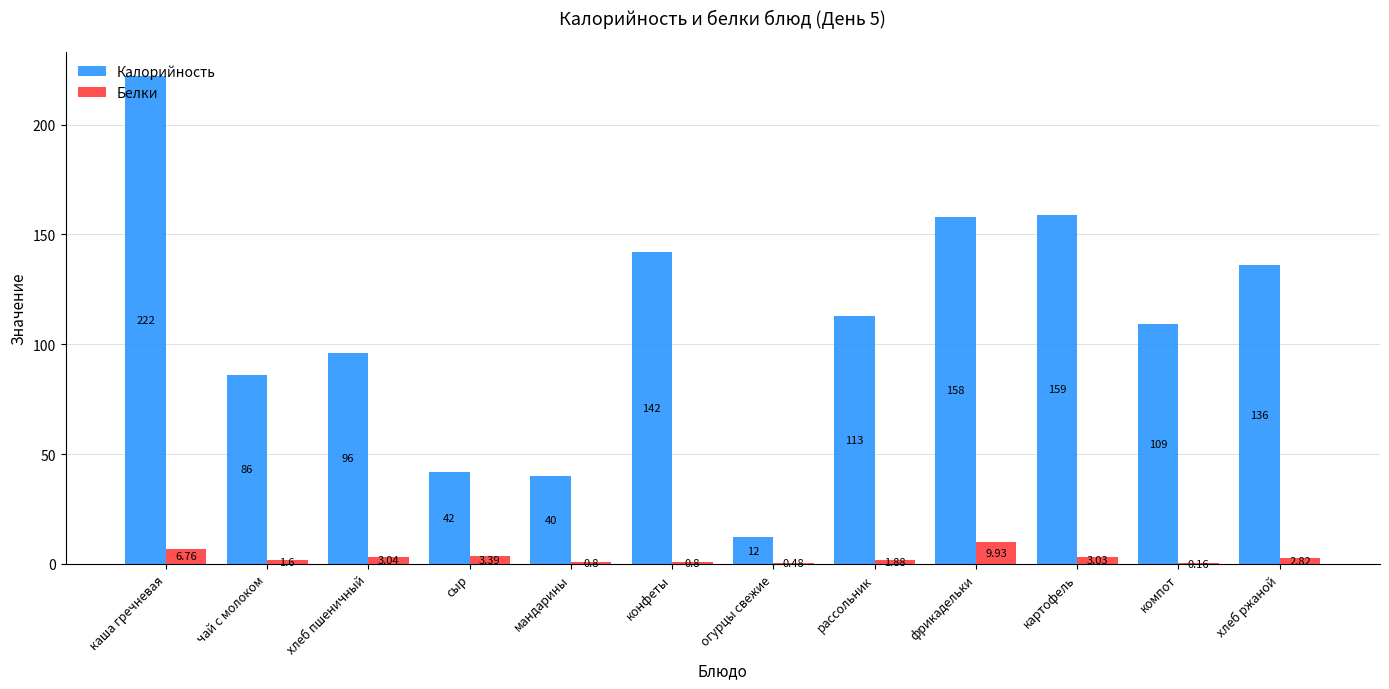

At which category does the chart reach its peak across all series?

каша гречневая